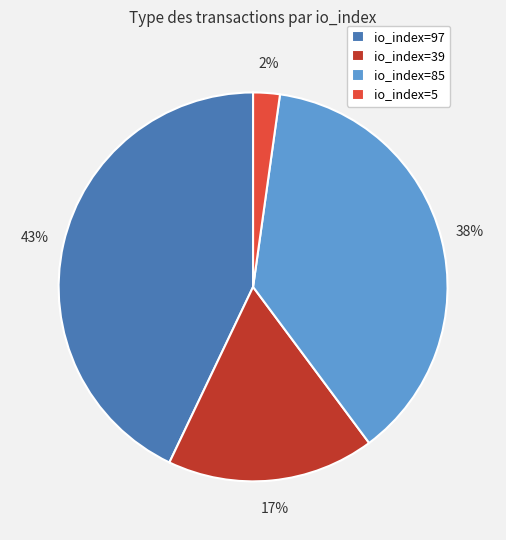

Do io_index=85 and io_index=39 together represent more than half of the pie?

Yes